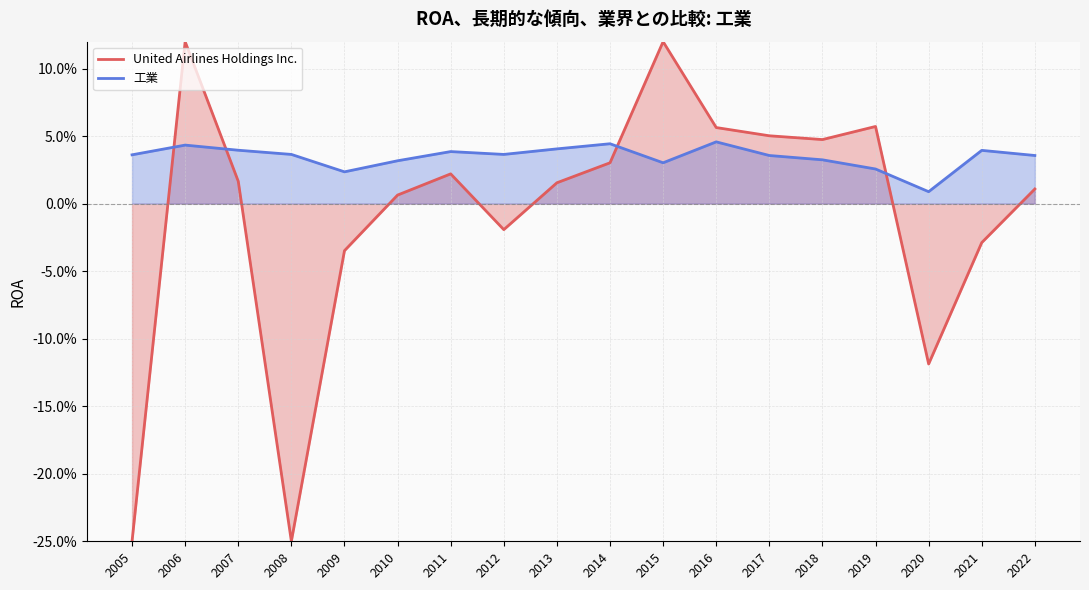

What is the sum of all 工業 values?

0.6